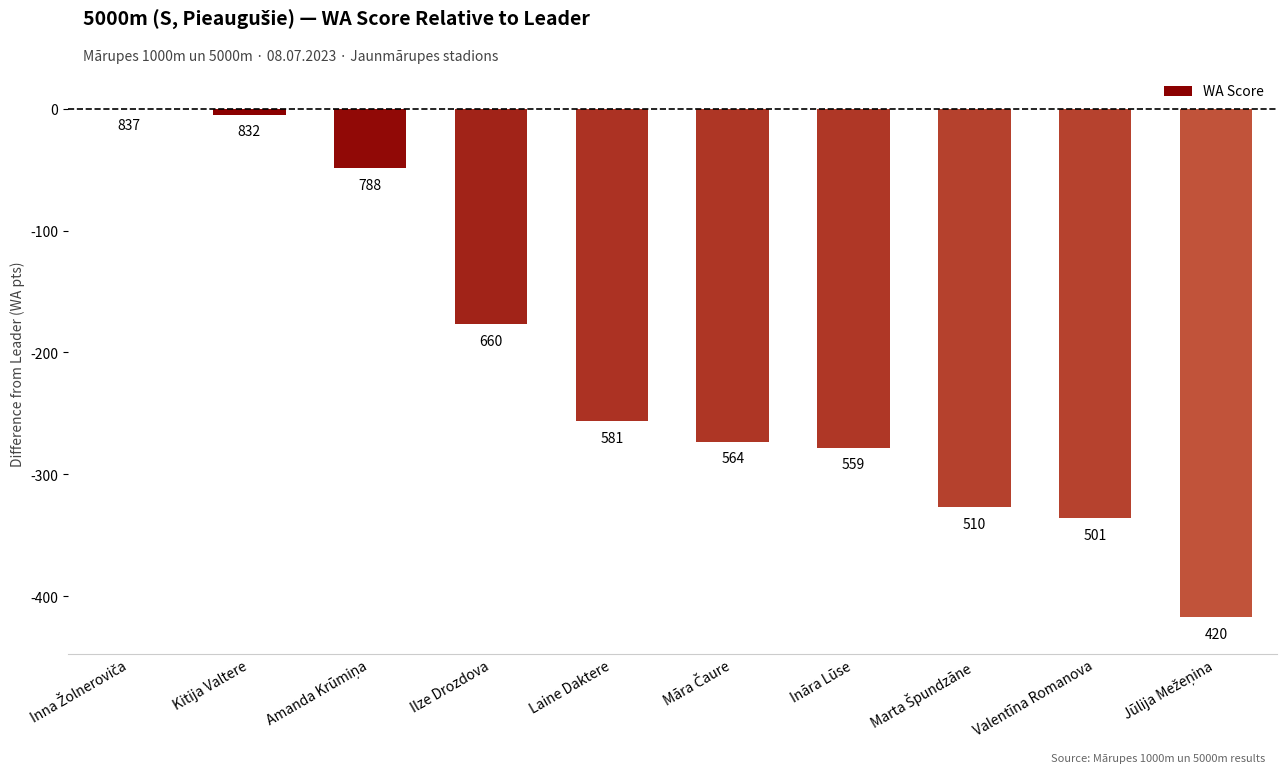

The chart shows a value of -273 at Māra Čaure. True or false?

True